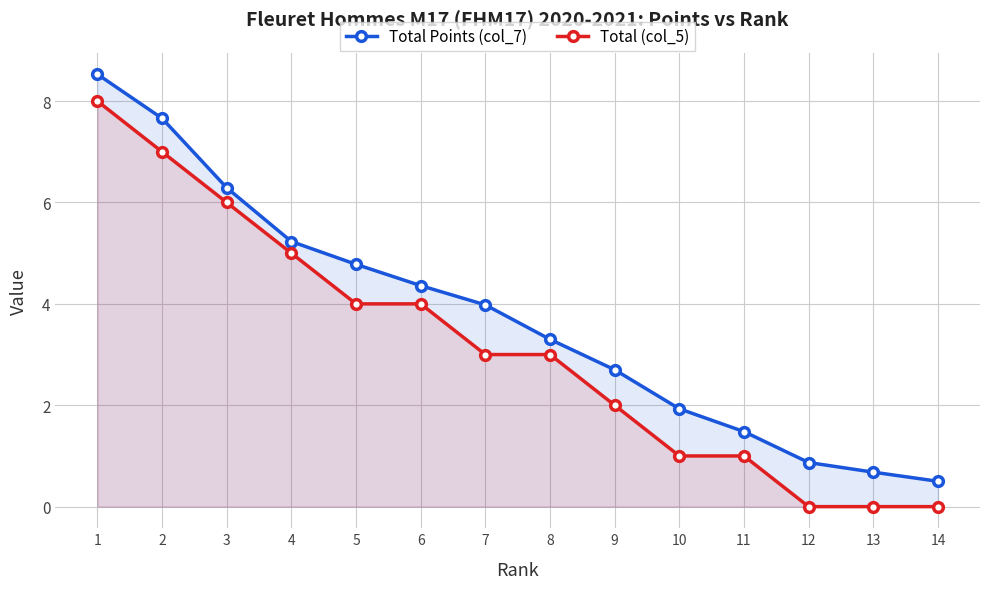

What is the difference between the maximum and minimum values in the Total Points (col_7) series?

8.0